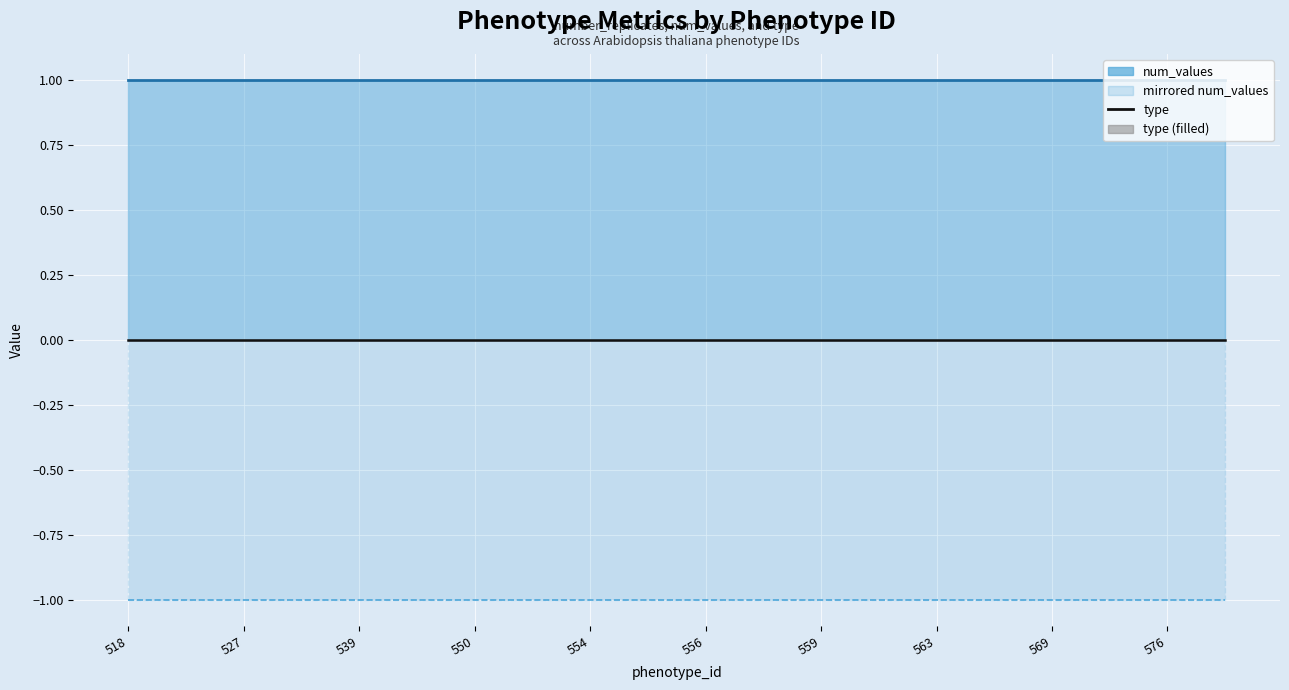

True or false: type and mirrored line intersect in this chart.

False